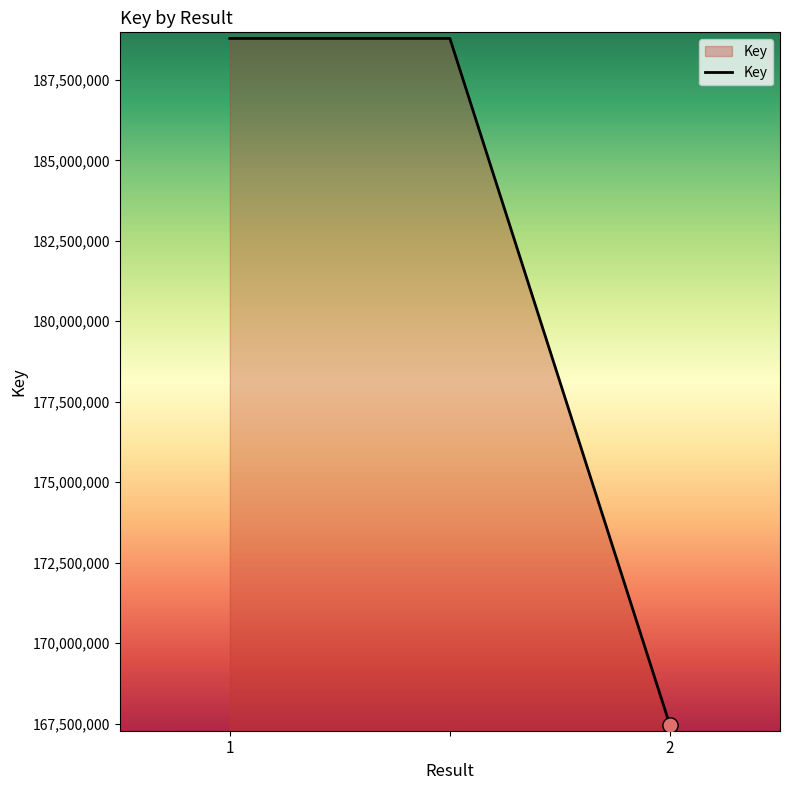

What is the sum of all values?

545019974